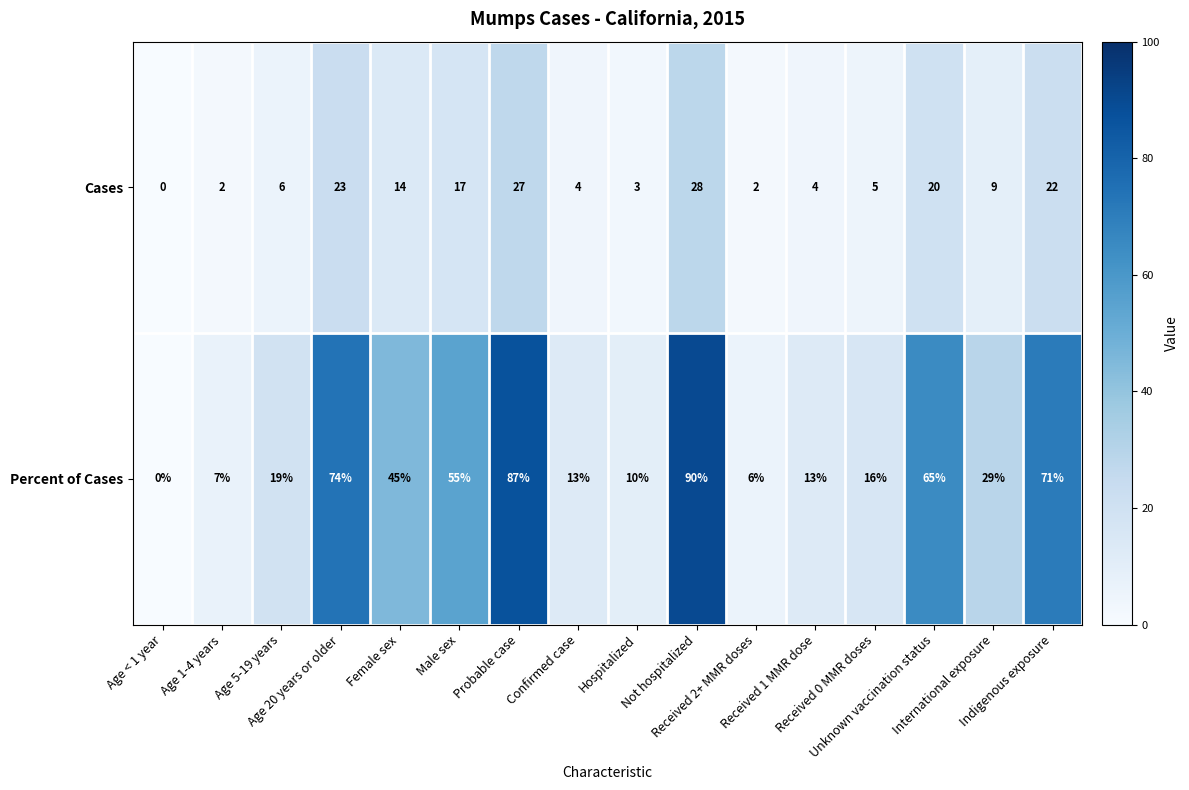

List the series in order of their overall mean, highest first.

Percent of Cases, Cases